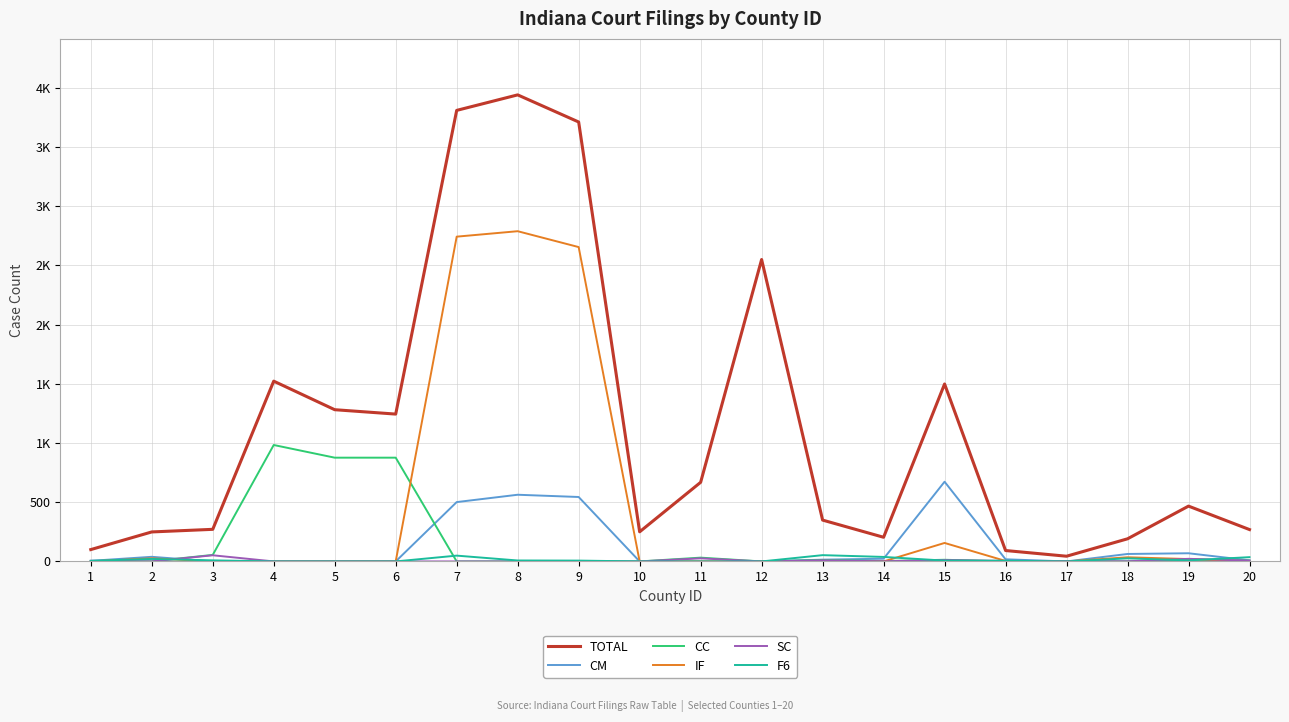

Where does the F6 series first go above 7?

2